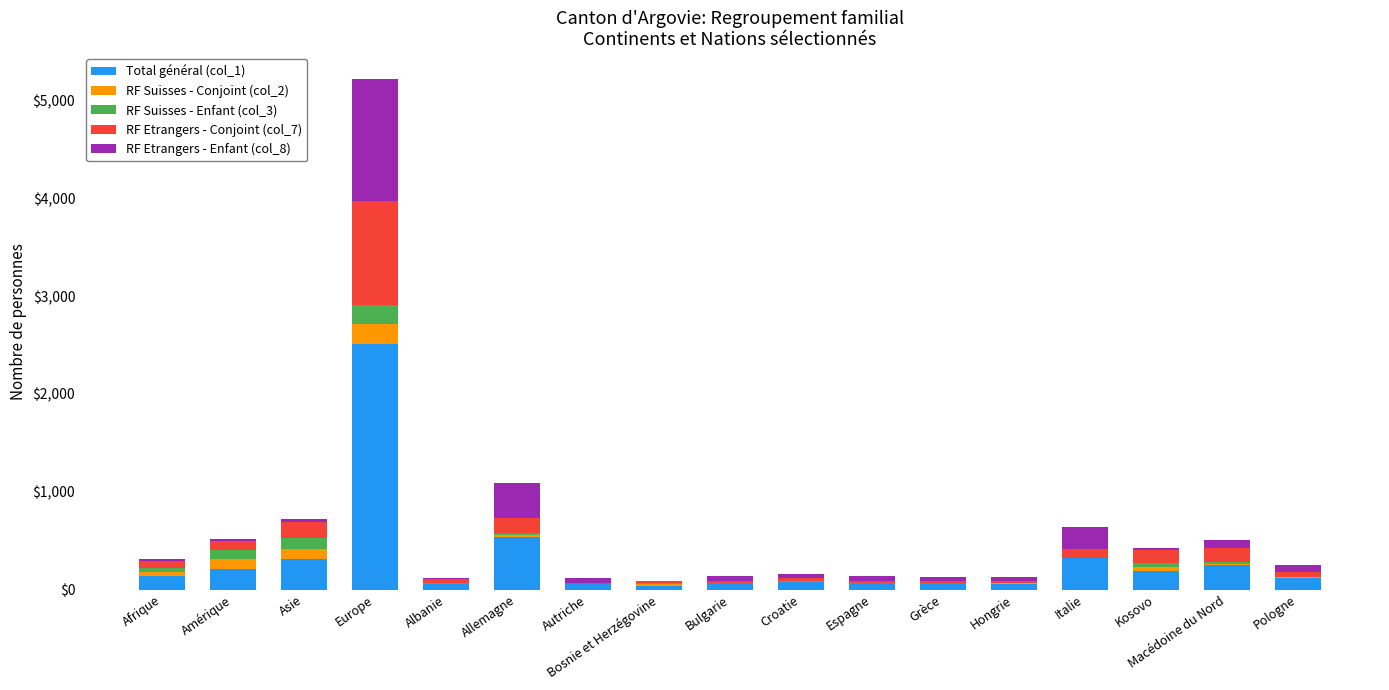

At which category is the sum across all series the highest?

Europe